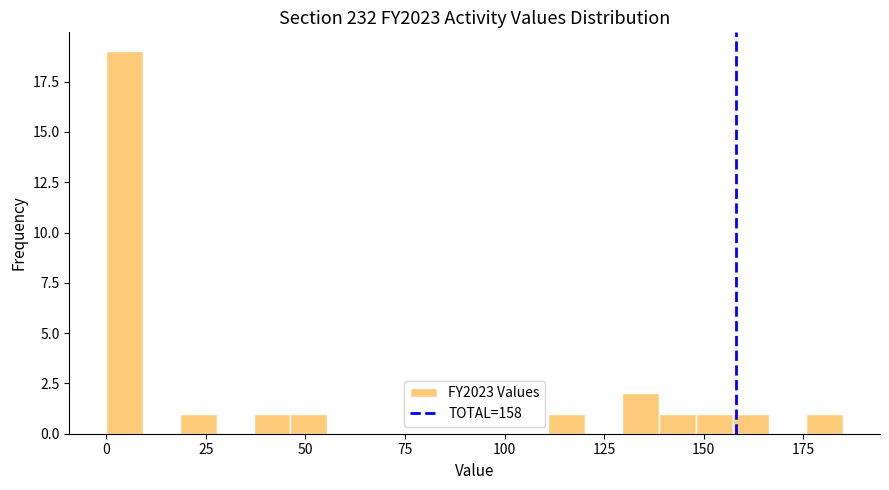

Read against the x-axis, roughly where is the centre of the tallest bar?

5